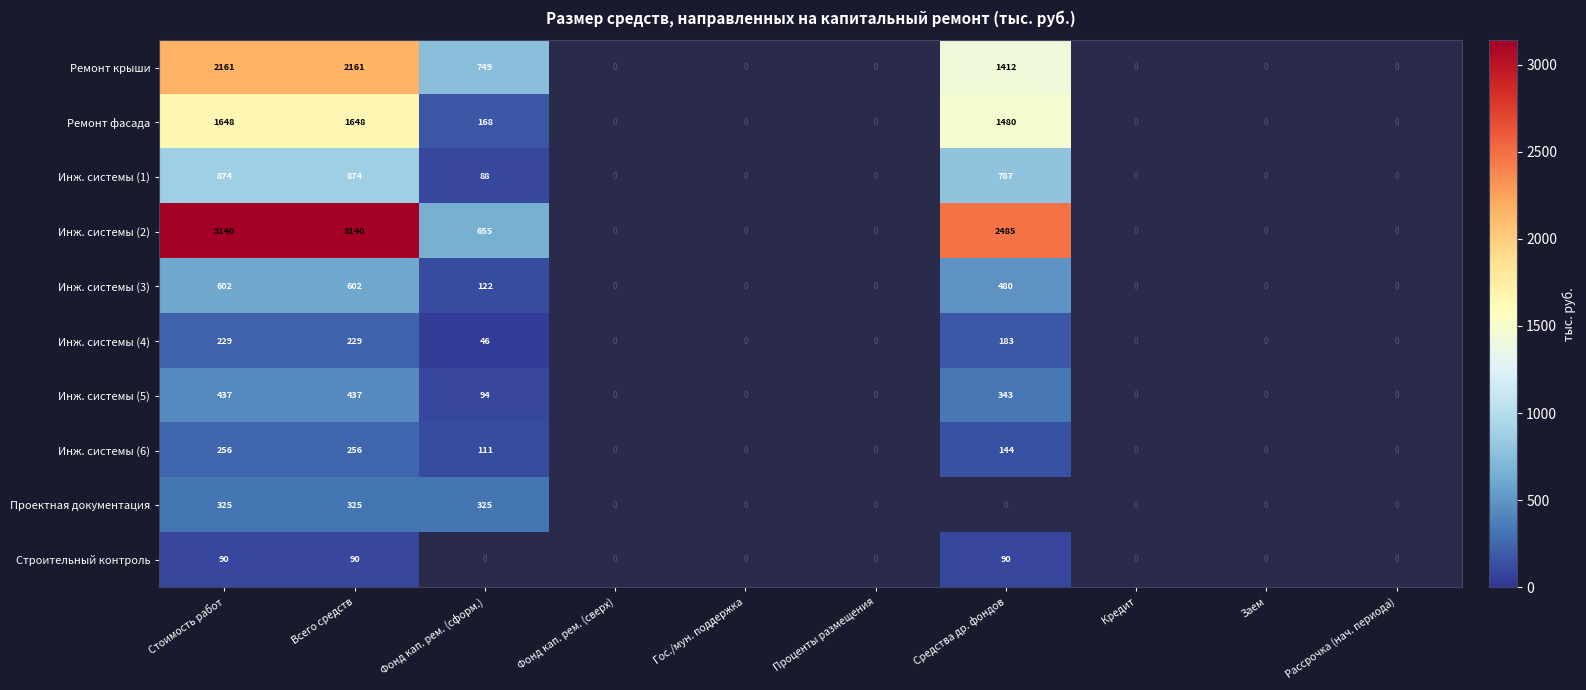

What is the difference between the Инж. системы (3) values at Кредит and Фонд кап. рем. (сформ.)?

122